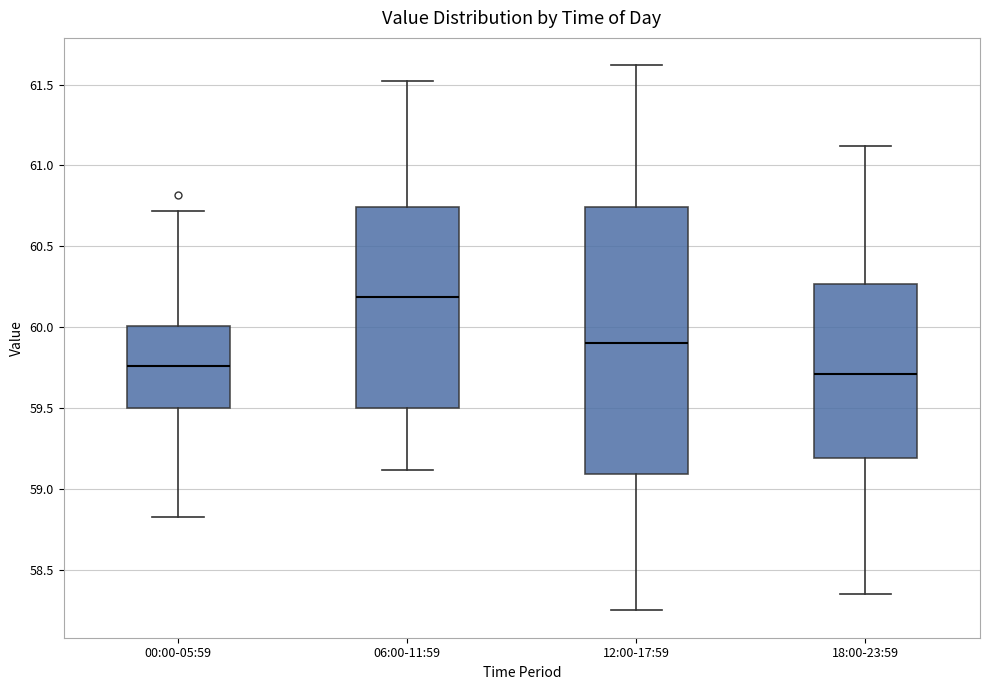

Which box is the tallest, from its lower edge to its upper edge?

12:00-17:59